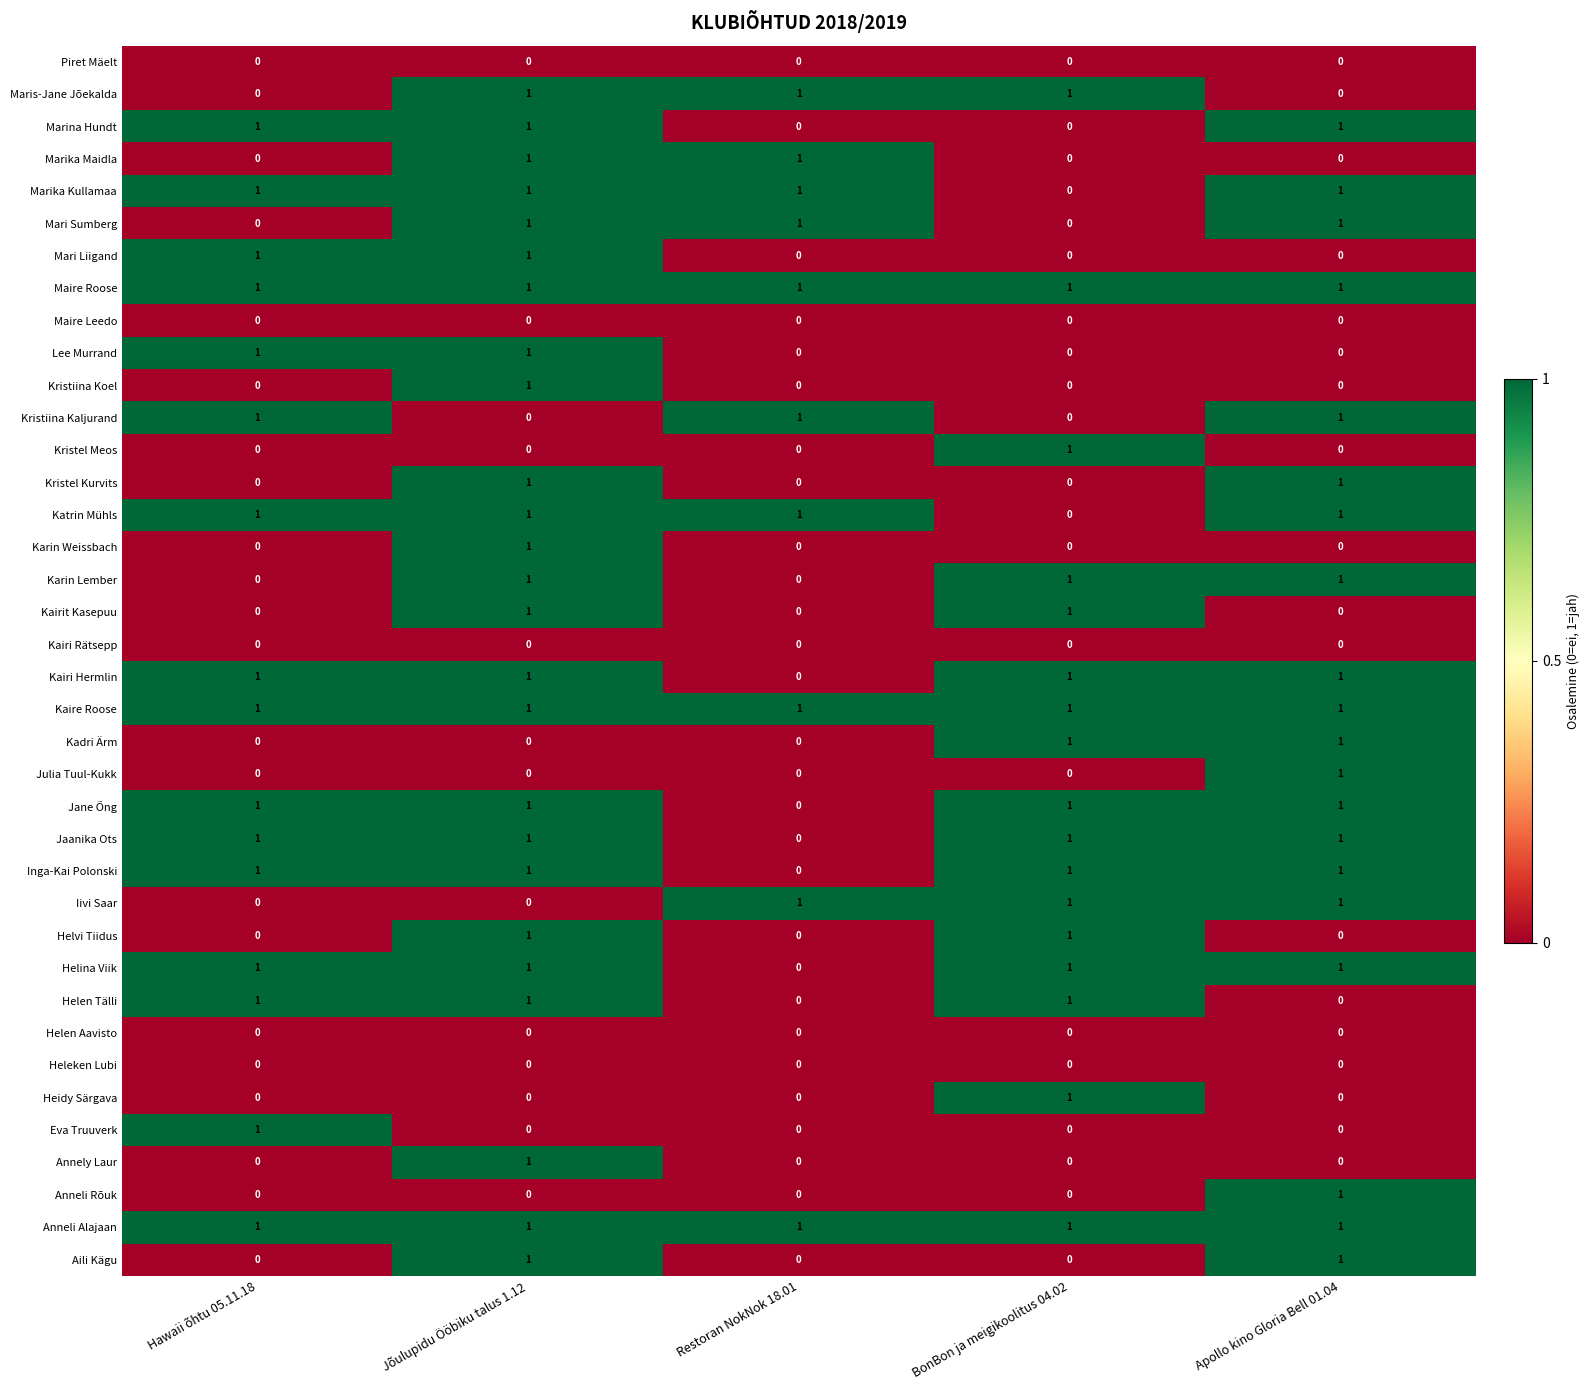

The value of Kristel Kurvits at Hawaii õhtu 05.11.18 is 0. True or false?

True